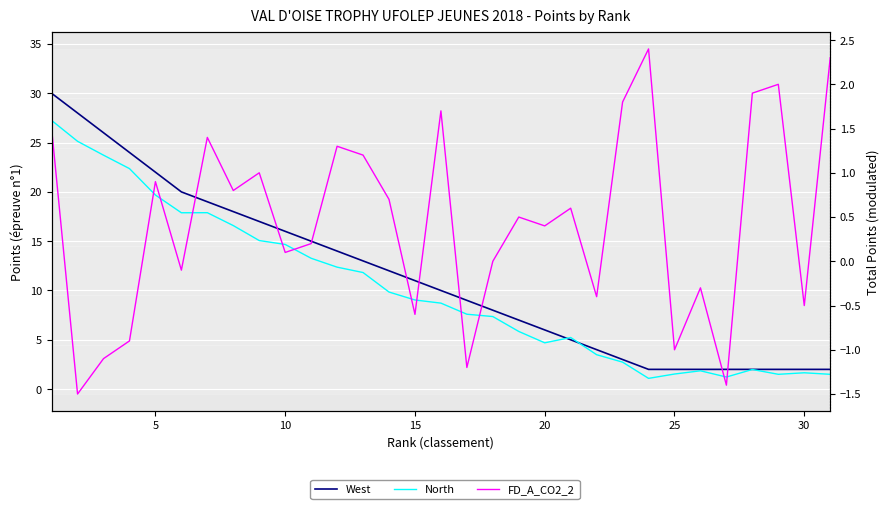

What is the lowest value of the West series?

2.0